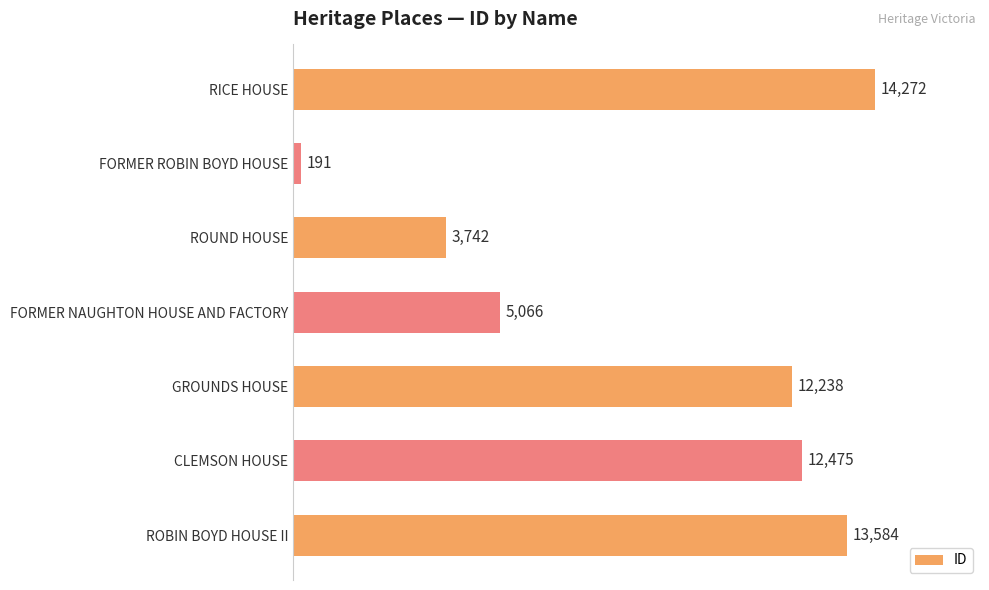

List the labels in order of value, largest first.

RICE HOUSE, ROBIN BOYD HOUSE II, CLEMSON HOUSE, GROUNDS HOUSE, FORMER NAUGHTON HOUSE AND FACTORY, ROUND HOUSE, FORMER ROBIN BOYD HOUSE